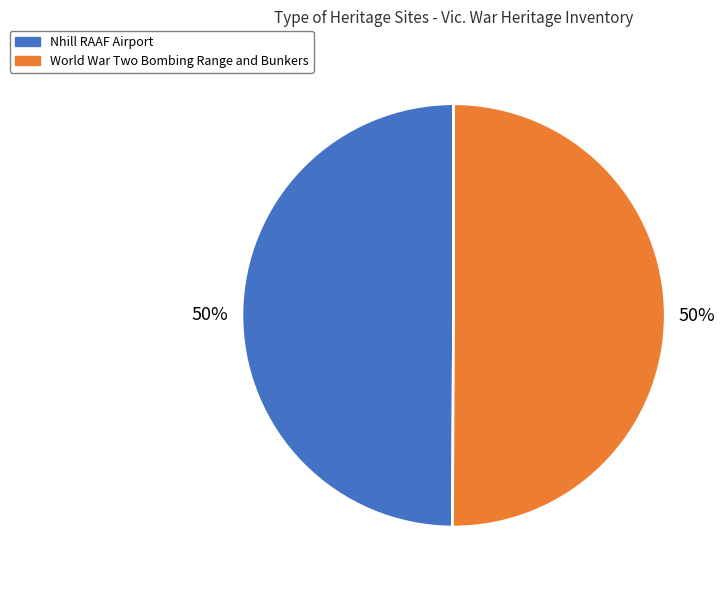

Approximately how many times larger is the value at World War Two Bombing Range and Bunkers compared to Nhill RAAF Airport?

1.0